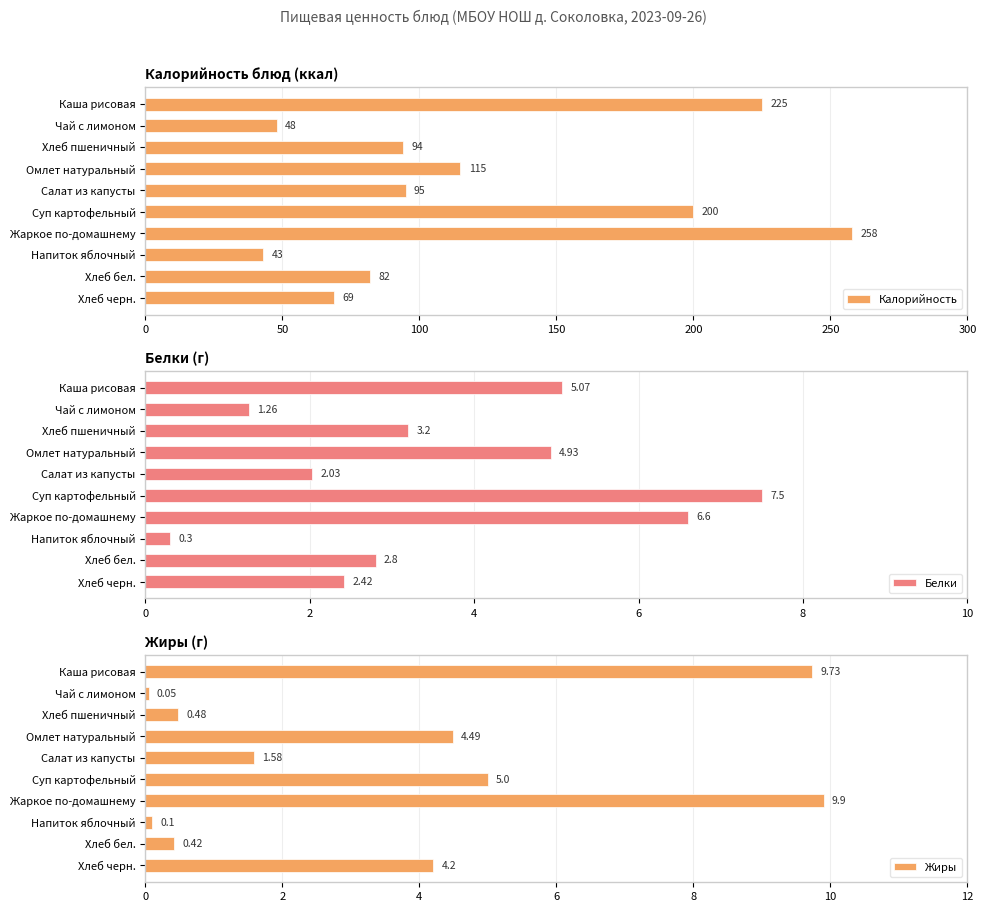

Reading left to right, transcribe all the data shown in this chart.

Калорийность: 225.0	48.0	94.0	115.0	95.0	200.0	258.0	43.0	82.0	69.0
Белки: 5.1	1.3	3.2	4.9	2.0	7.5	6.6	0.3	2.8	2.4
Жиры: 9.7	0.1	0.5	4.5	1.6	5.0	9.9	0.1	0.4	4.2